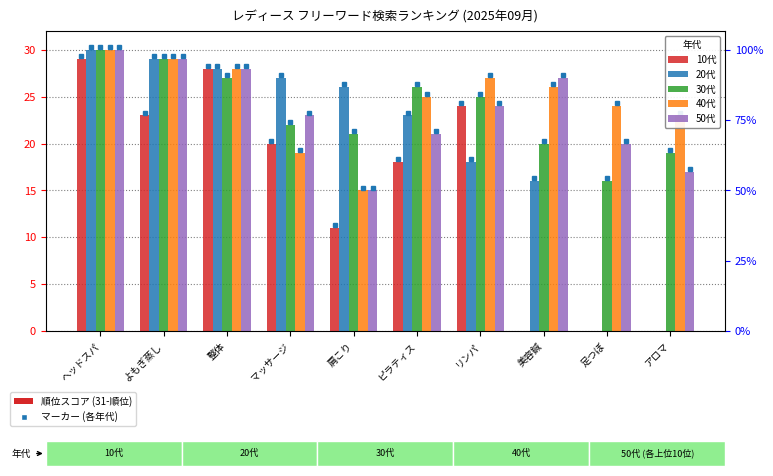

Reading right to left, extract all data points from this chart.

10代: 0	0	0	24	18	11	20	28	23	29
20代: 0	0	16	18	23	26	27	28	29	30
30代: 19	16	20	25	26	21	22	27	29	30
40代: 23	24	26	27	25	15	19	28	29	30
50代: 17	20	27	24	21	15	23	28	29	30